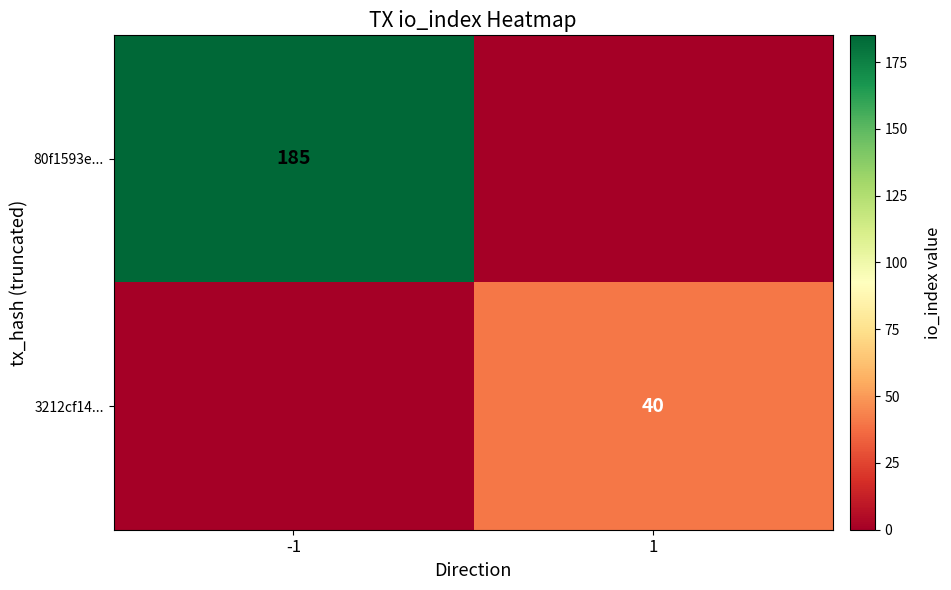

True or false: 80f1593e... has a value of 185 at -1.

True